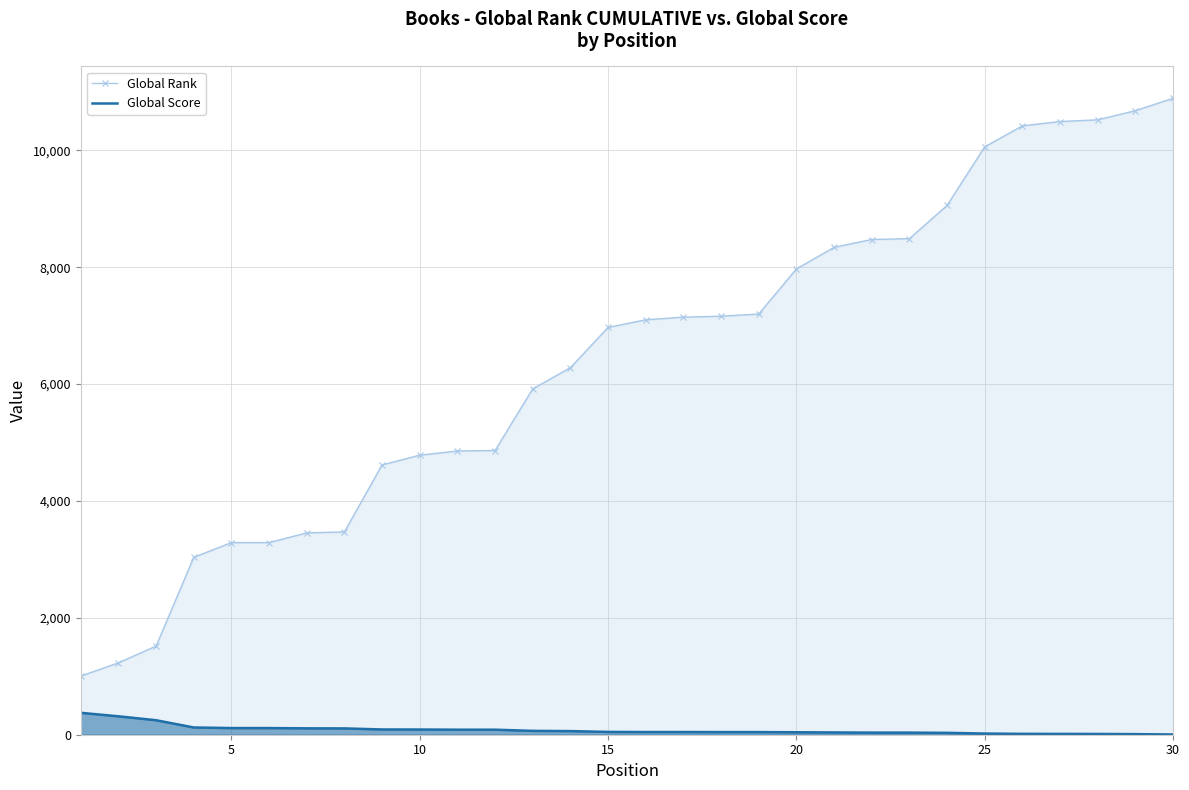

At how many categories does at least one series exceed 5438?

18